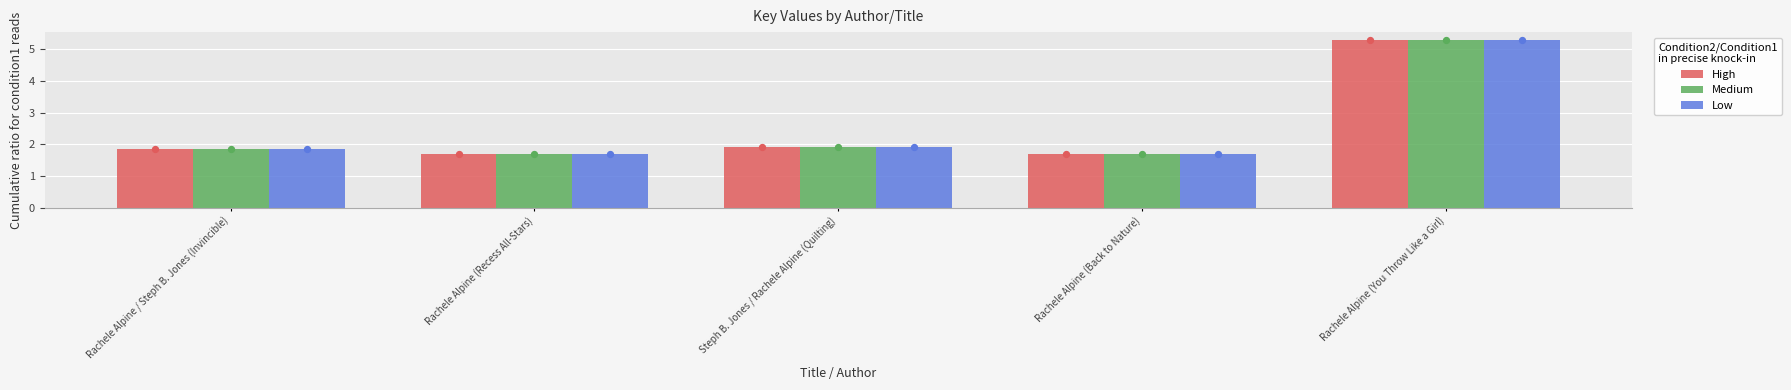

At how many categories does at least one series exceed 2?

1